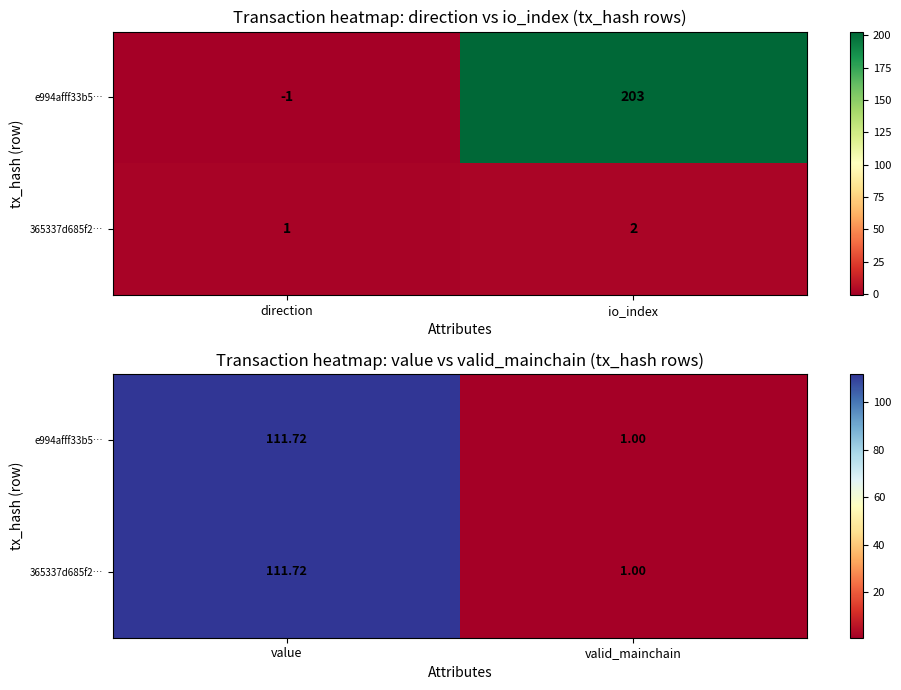

What is the average value of the e994afff33b5… series?

56.4